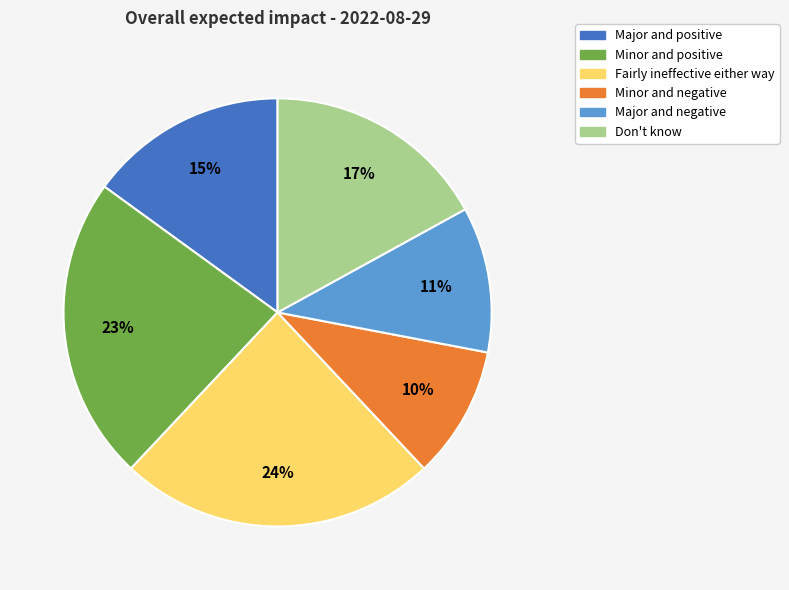

Which slice is the largest?

Fairly ineffective either way